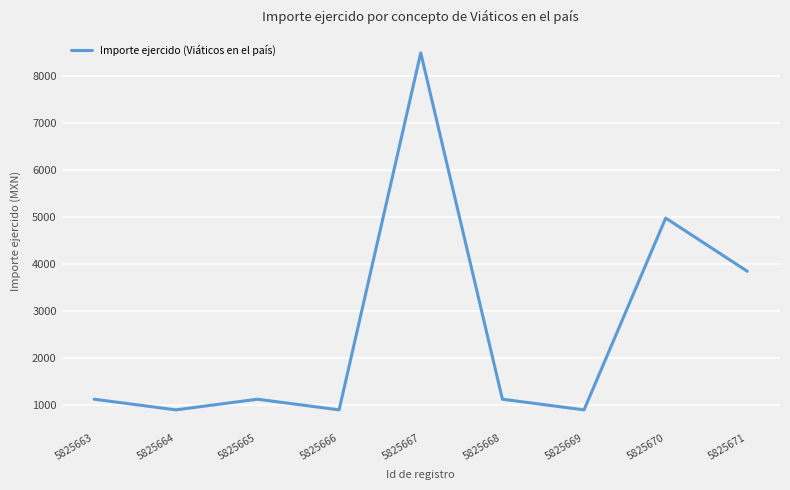

Where is the data nearest to the value 4695?

5825670